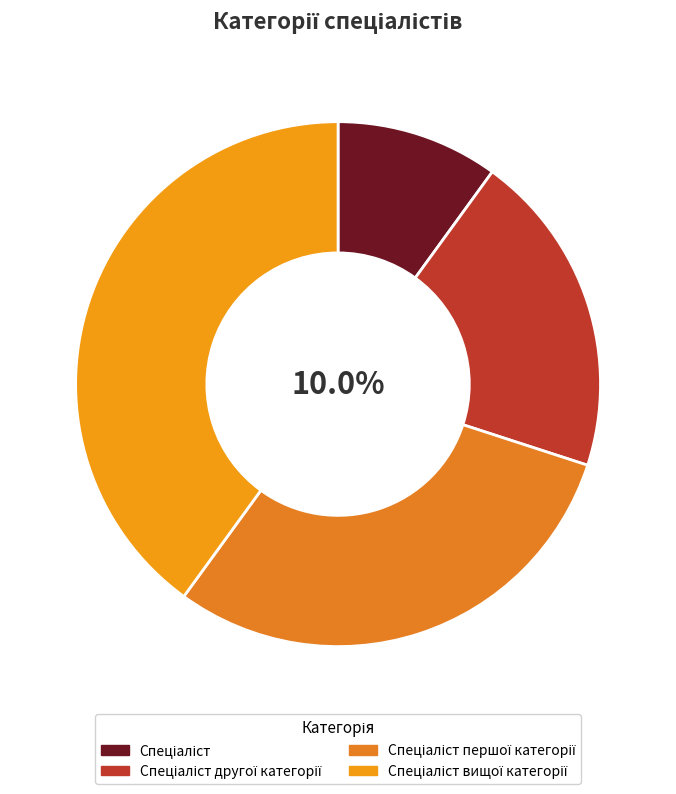

Count the number of slices in the pie.

4